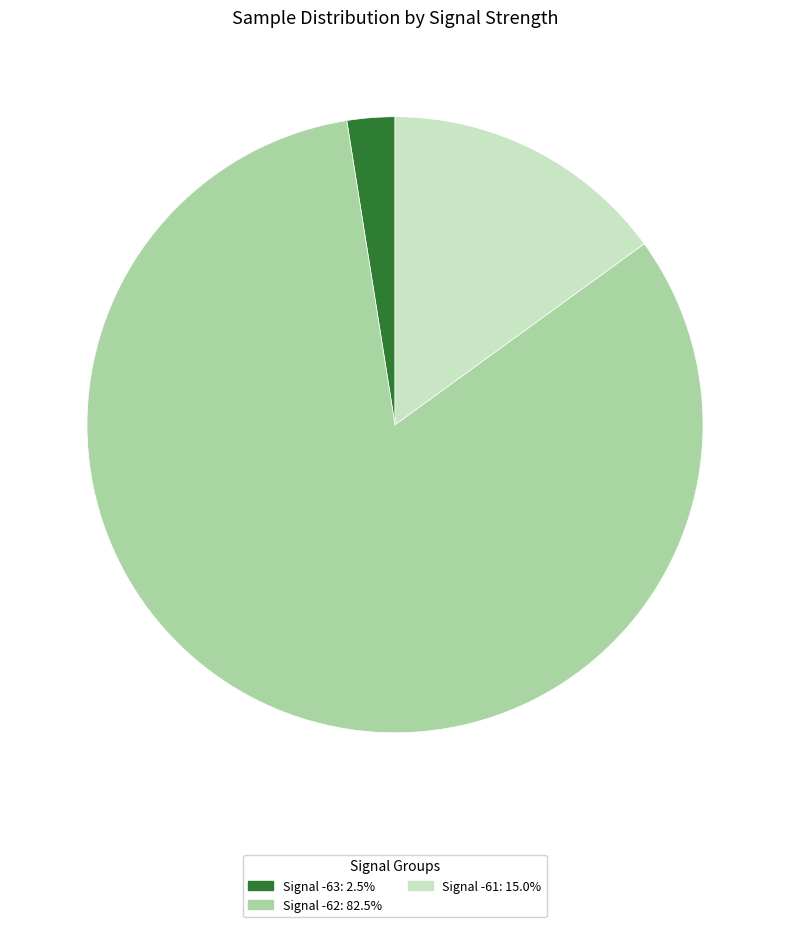

Combined, do Signal -63: 2.5% and Signal -62: 82.5% account for over 50%?

Yes